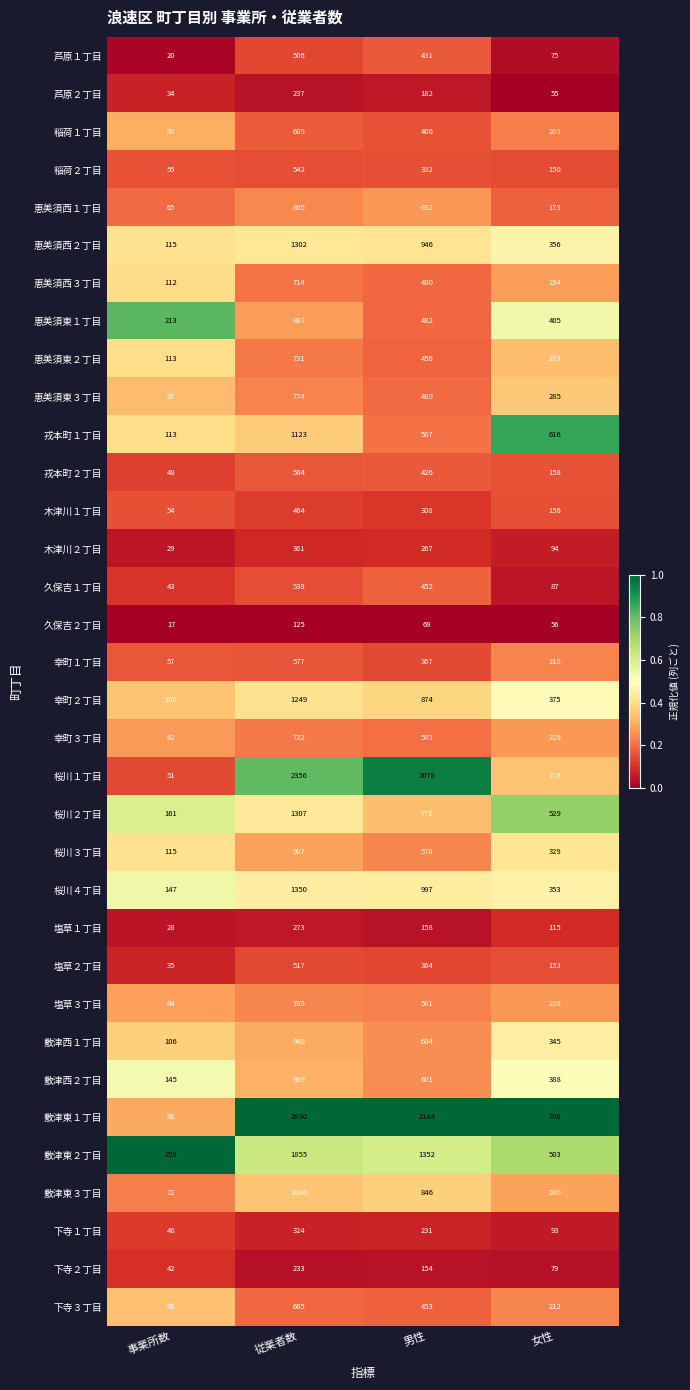

What is the maximum value for 戎本町１丁目?

1123